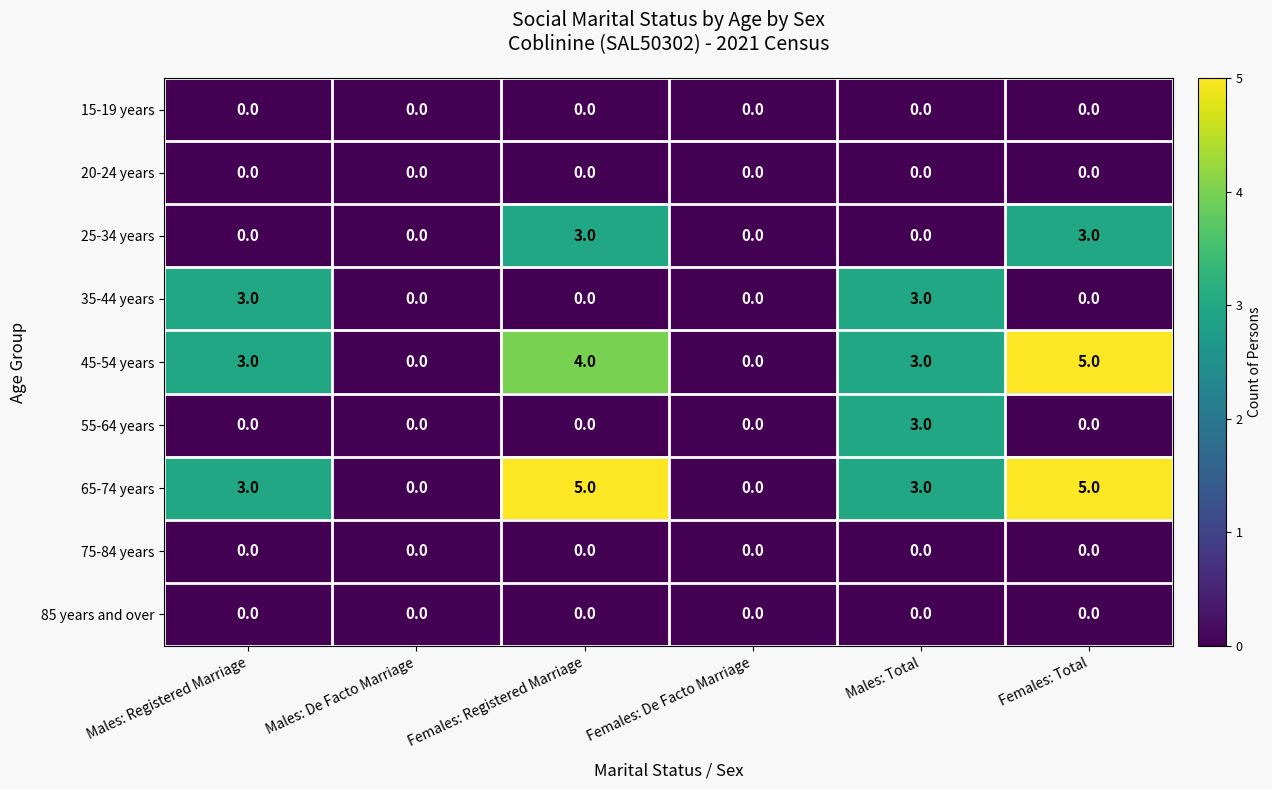

True or false: 35-44 years has a value of -2 at Females: Registered Marriage.

False